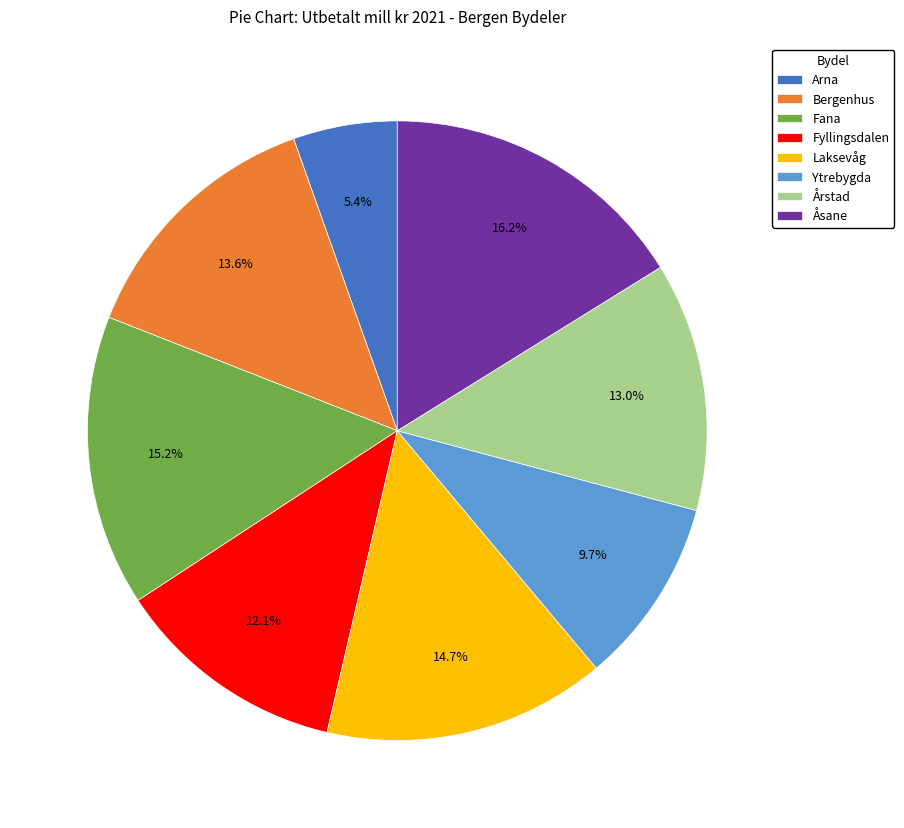

What percentage is the Bergenhus slice, to the nearest percent?

14%